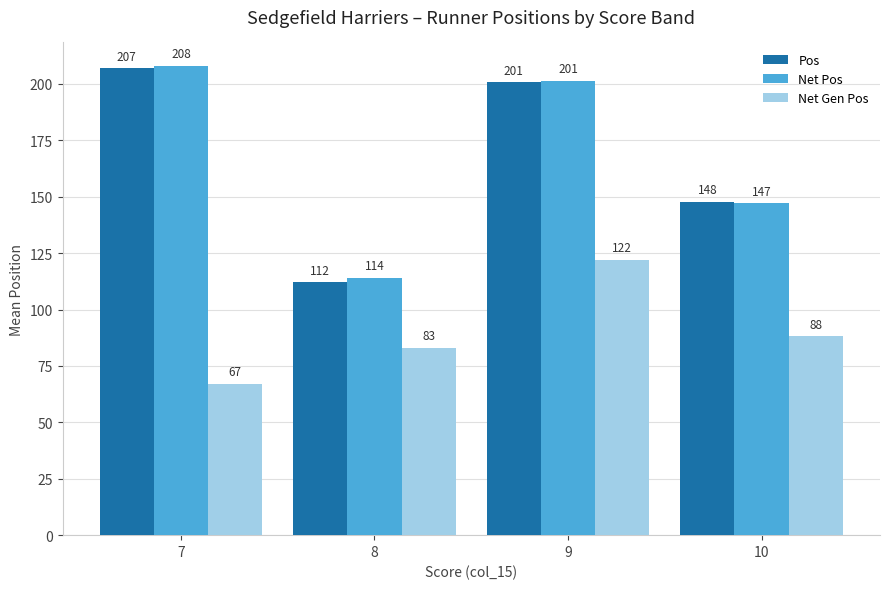

Rank the series by their maximum value, from highest to lowest.

Net Pos, Pos, Net Gen Pos